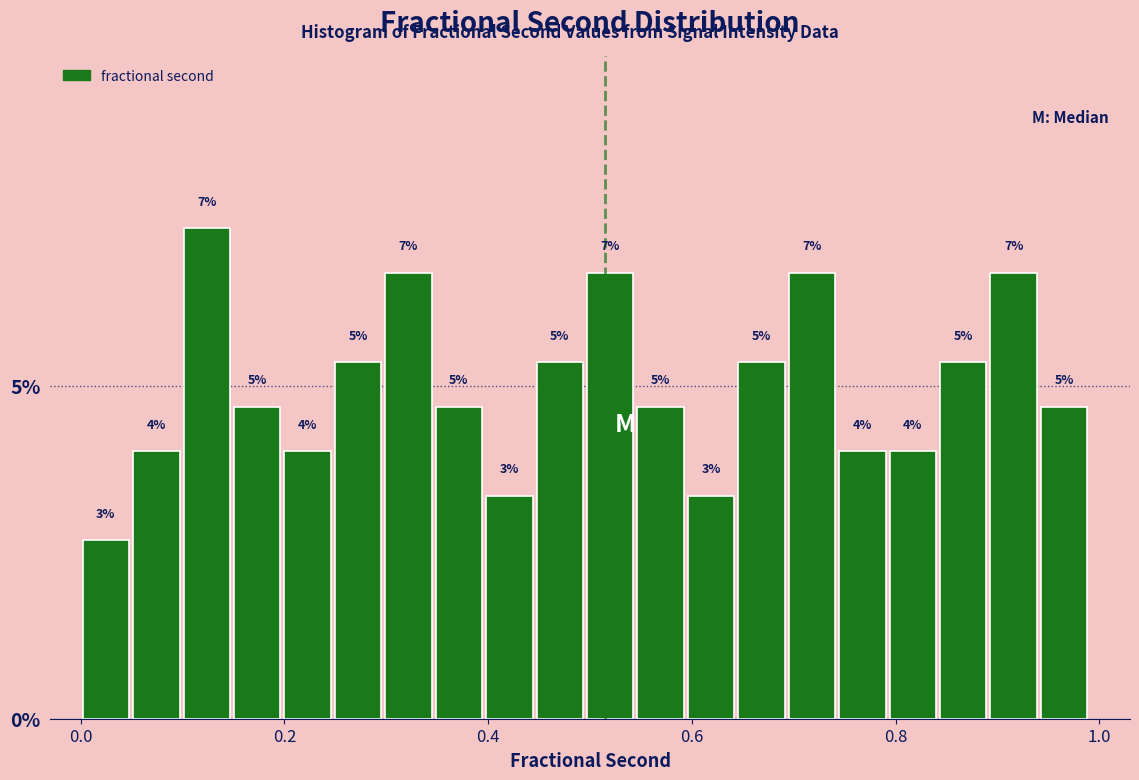

Read against the x-axis, roughly where is the centre of the tallest bar?

0.12